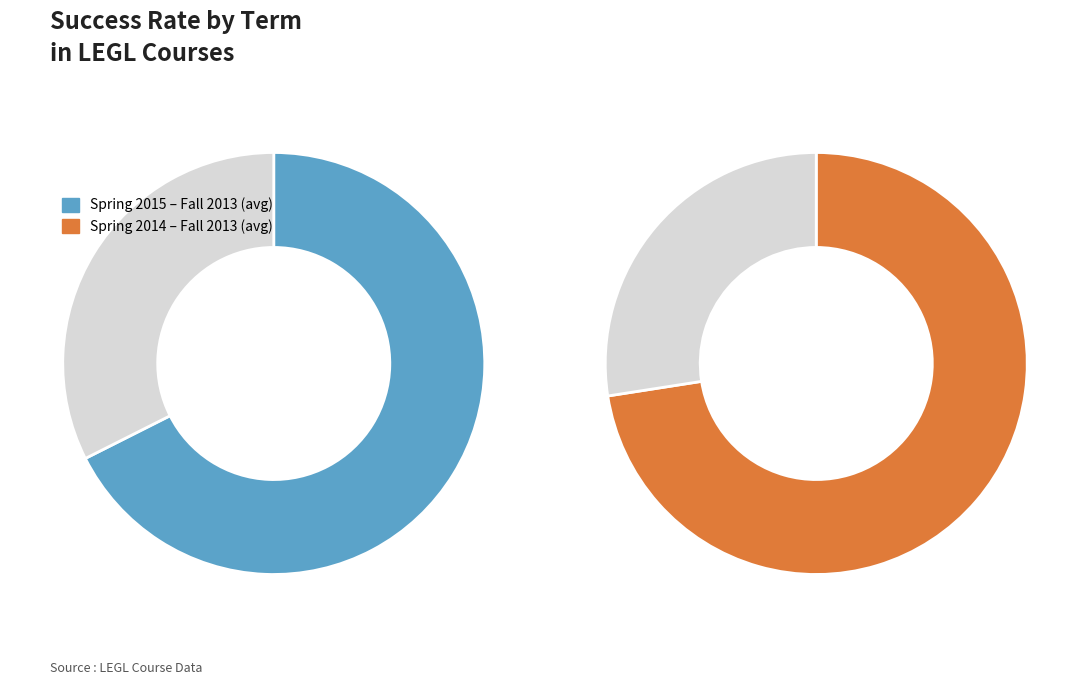

The Spring 2014 slice represents 8% of the pie. True or false?

False